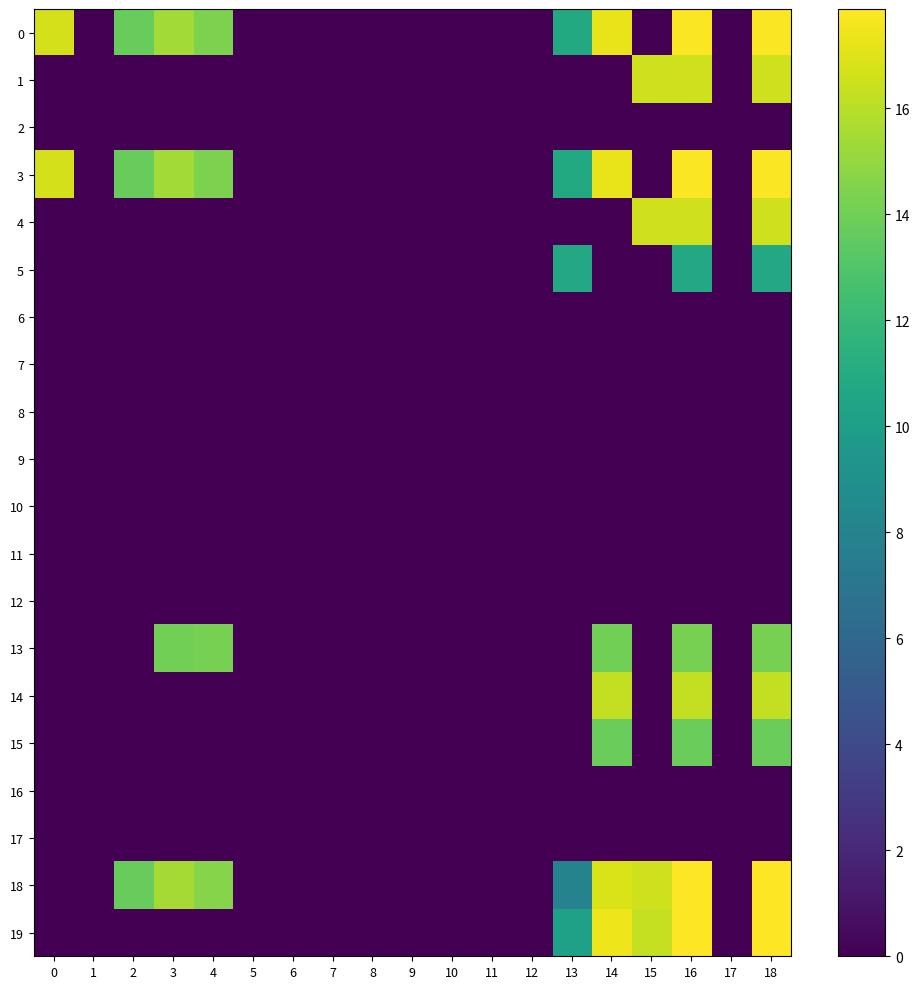

At which category is the sum across all series the highest?

16